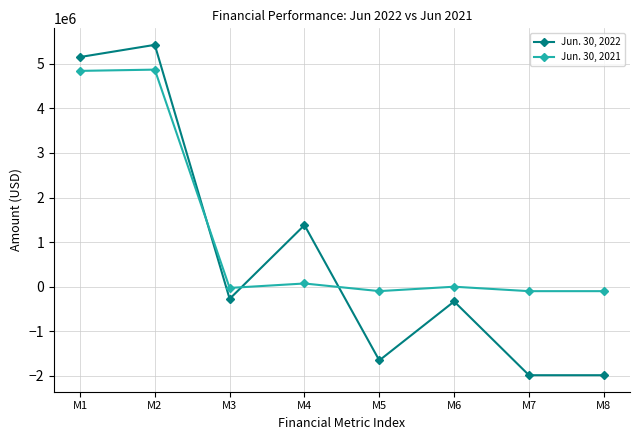

At which label does Jun. 30, 2022 reach its peak?

M2